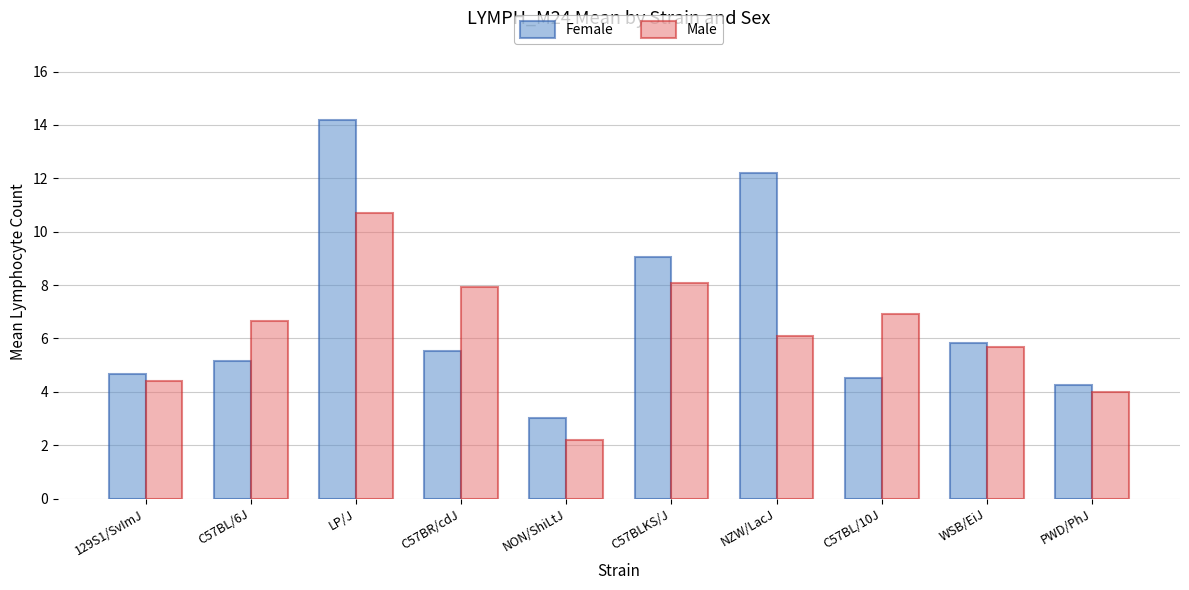

At which category is the sum across all series the highest?

LP/J